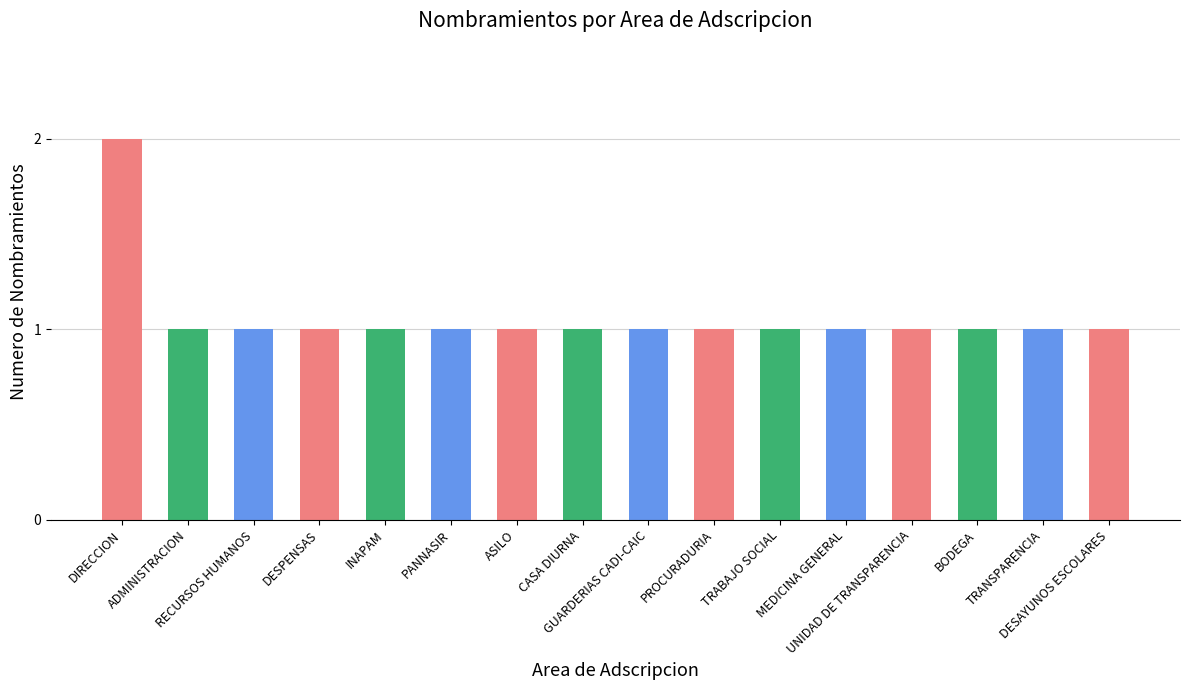

At which category does the chart reach its peak across all series?

DIRECCION